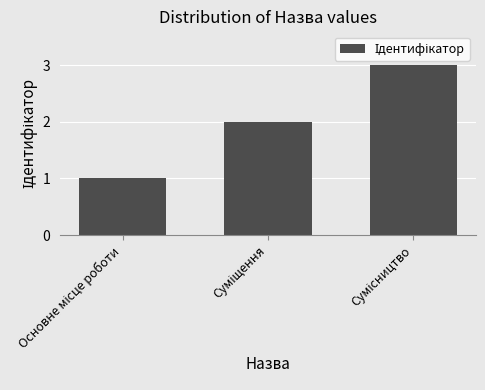

What is the greatest value displayed?

3